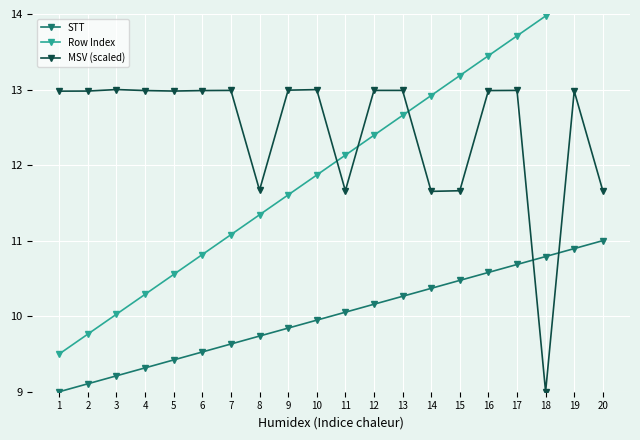

The value of MSV (scaled) at 8 is 11.7. True or false?

True